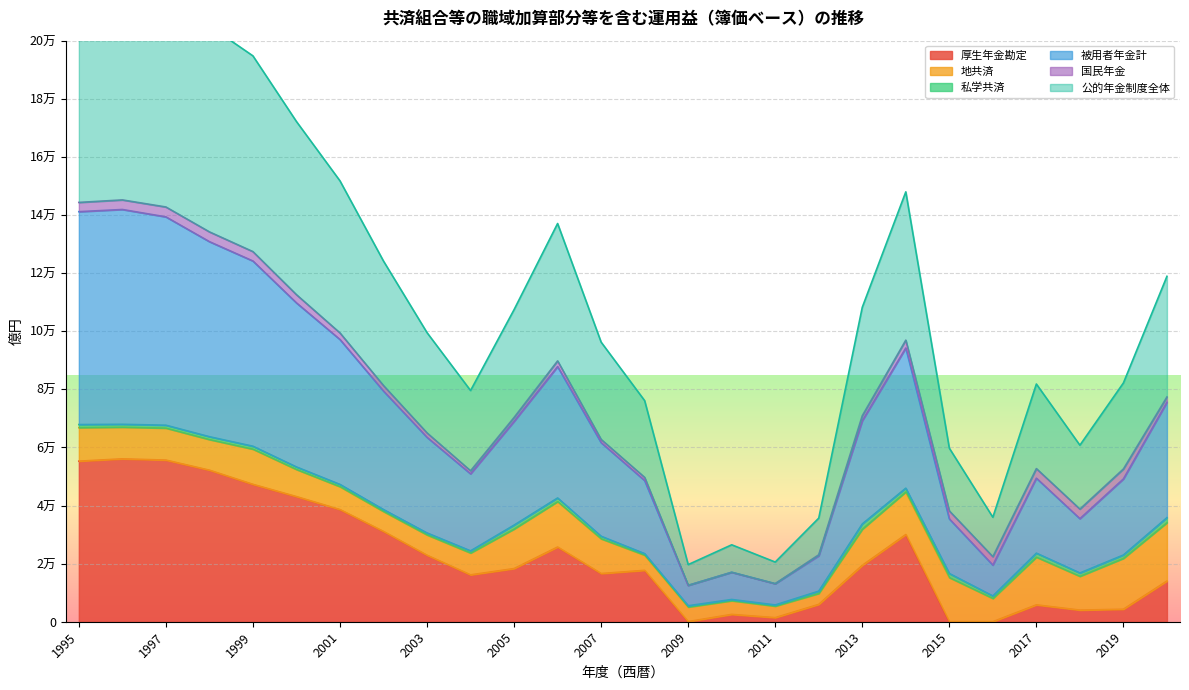

True or false: 厚生年金勘定 and 公的年金制度全体 cross at least once.

False